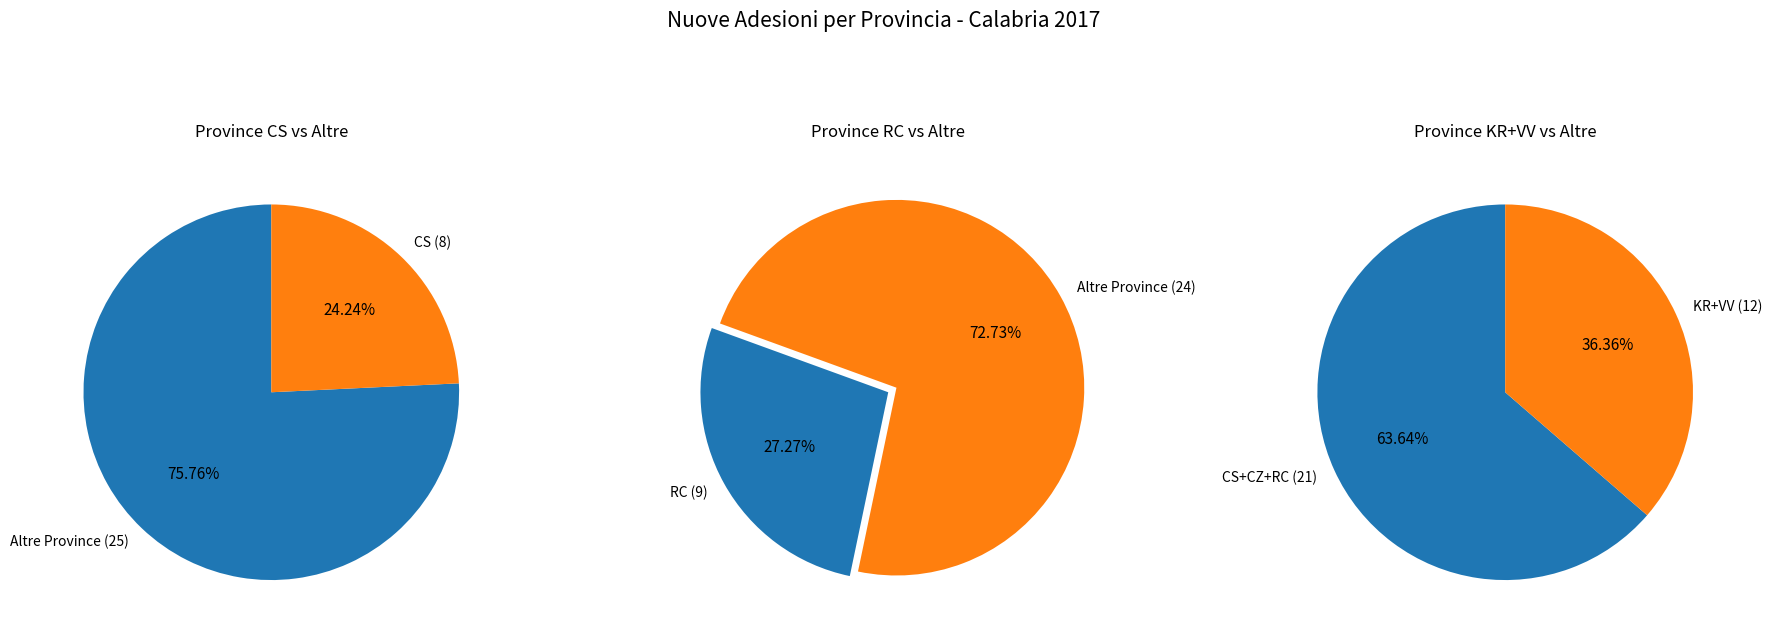

Is it true that VV is 11% of the pie?

False